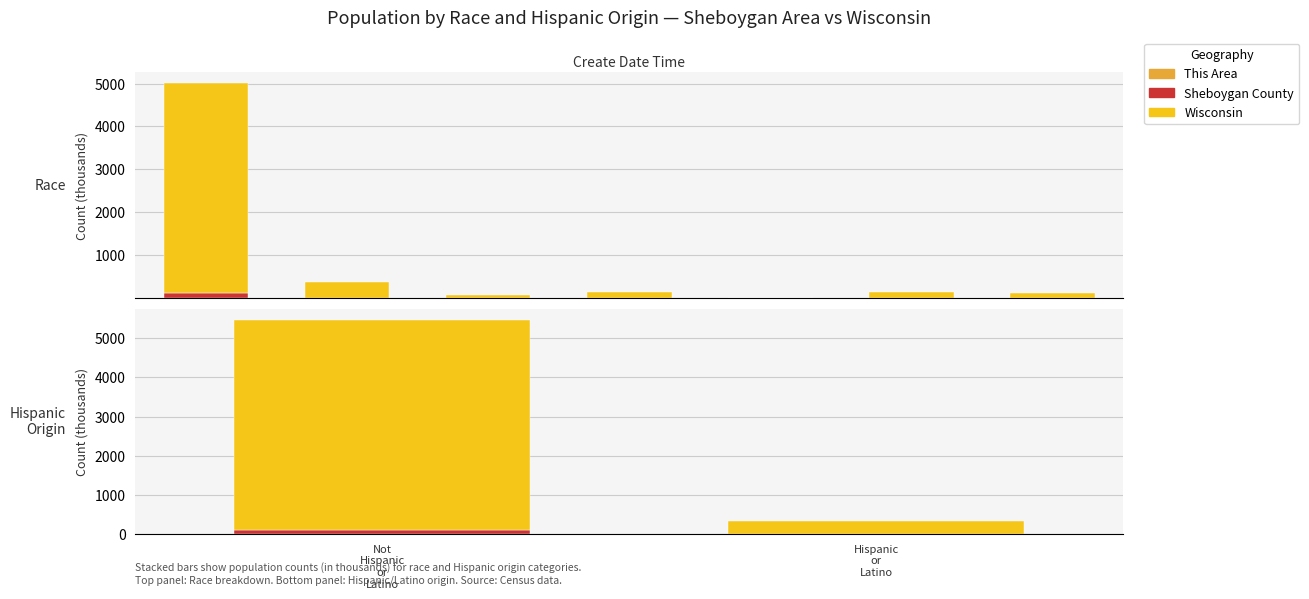

What is the approximate value of Sheboygan County at Hispanic
or
Latino?

6.3